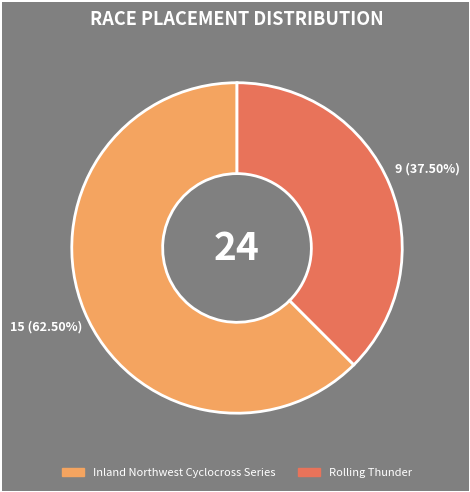

To the nearest percent, what is the average slice percentage?

50%